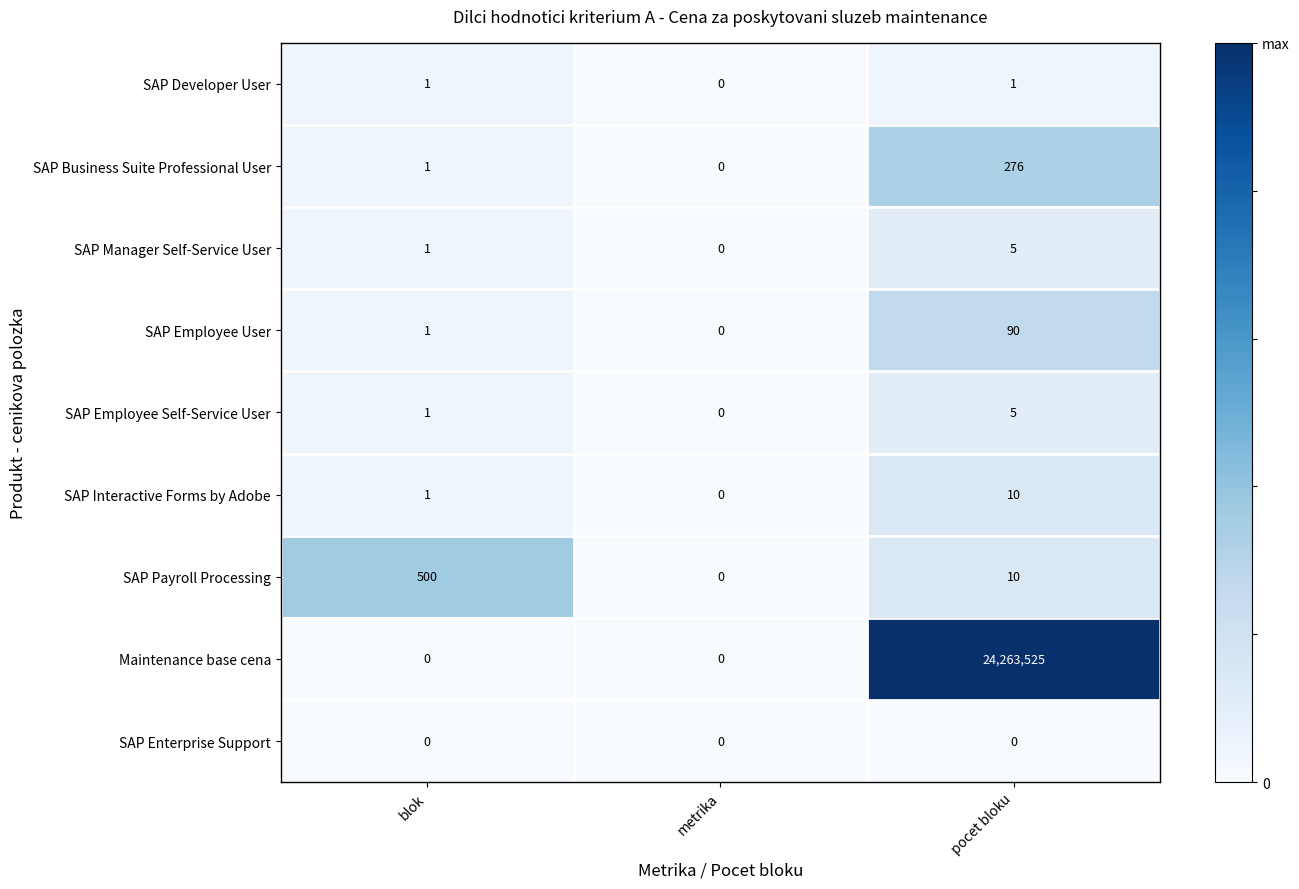

What value does the SAP Business Suite Professional User series have at pocet bloku, to the nearest 50?

300